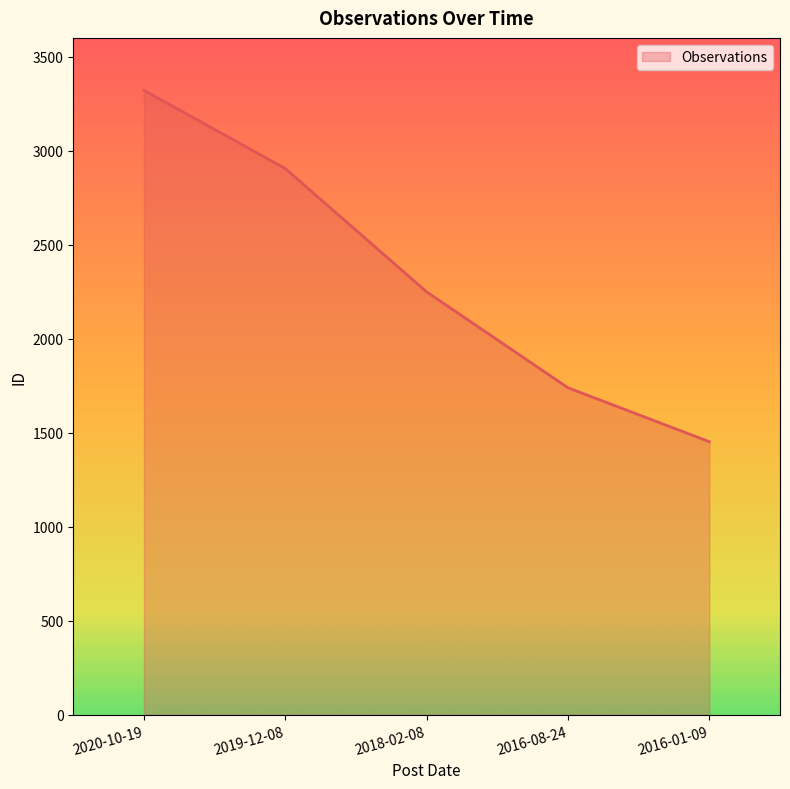

At which category does the chart reach its peak across all series?

2020-10-19